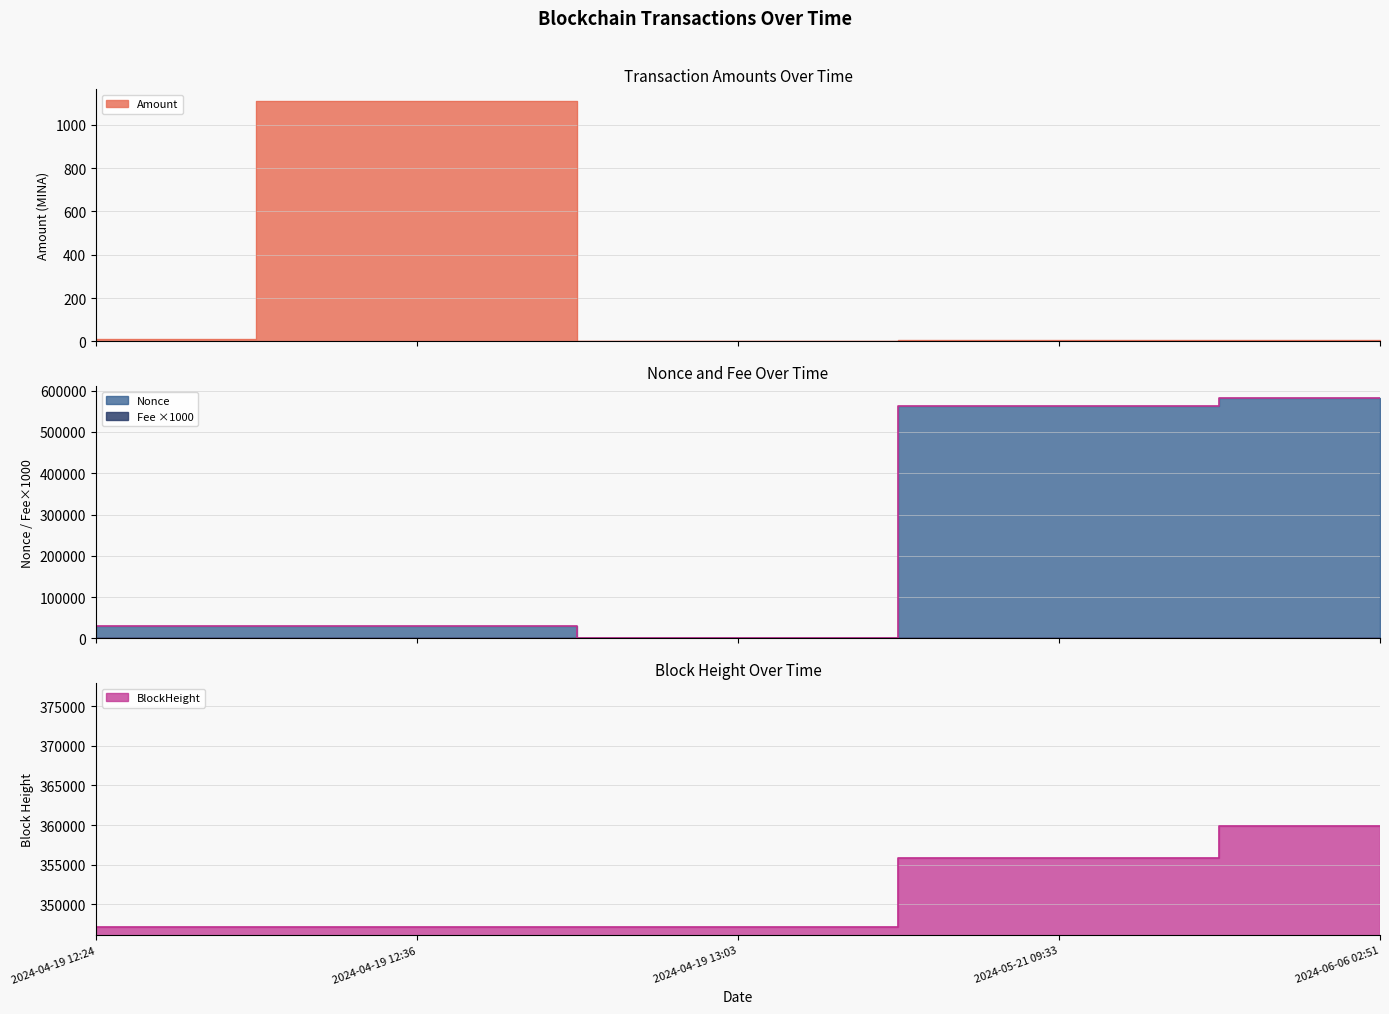

Between 2024-04-19 12:36 and 2024-06-06 02:51, which series saw the biggest shift?

Nonce